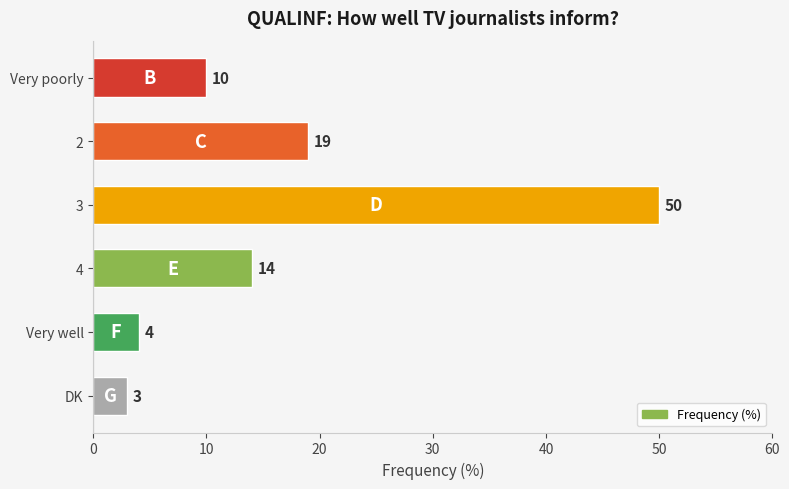

Reading bottom to top, list all the values displayed in this chart.

DK=3	Very well=4	4=14	3=50	2=19	Very poorly=10